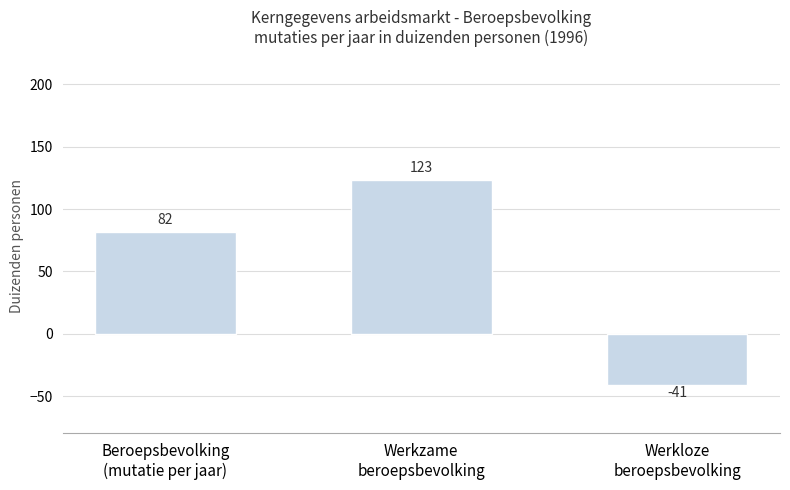

List the labels in order of value, smallest first.

Werkloze
beroepsbevolking, Beroepsbevolking
(mutatie per jaar), Werkzame
beroepsbevolking